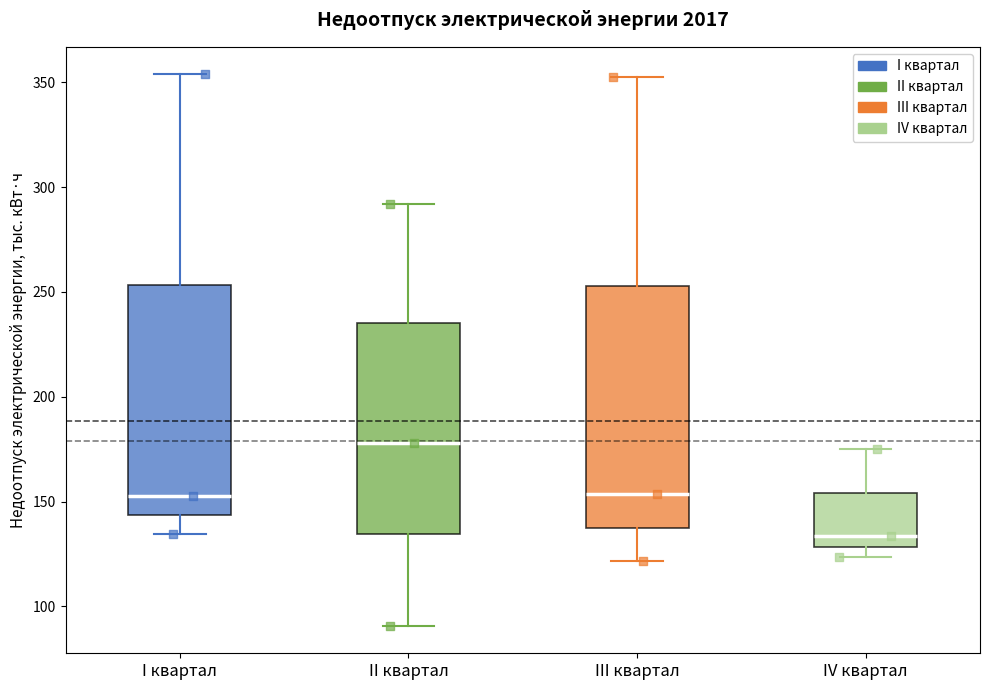

Reading left to right, transcribe this box plot: for each box, give where its median line is, the range the box spans, and where its two whiskers end, as read against the y-axis. The values are not printed on the chart, so give them approximately, as read against the axis.

I квартал: median 155, box 145 to 255, whiskers 135 to 355
II квартал: median 180, box 135 to 235, whiskers 90 to 290
III квартал: median 155, box 135 to 255, whiskers 120 to 355
IV квартал: median 135, box 130 to 155, whiskers 125 to 175